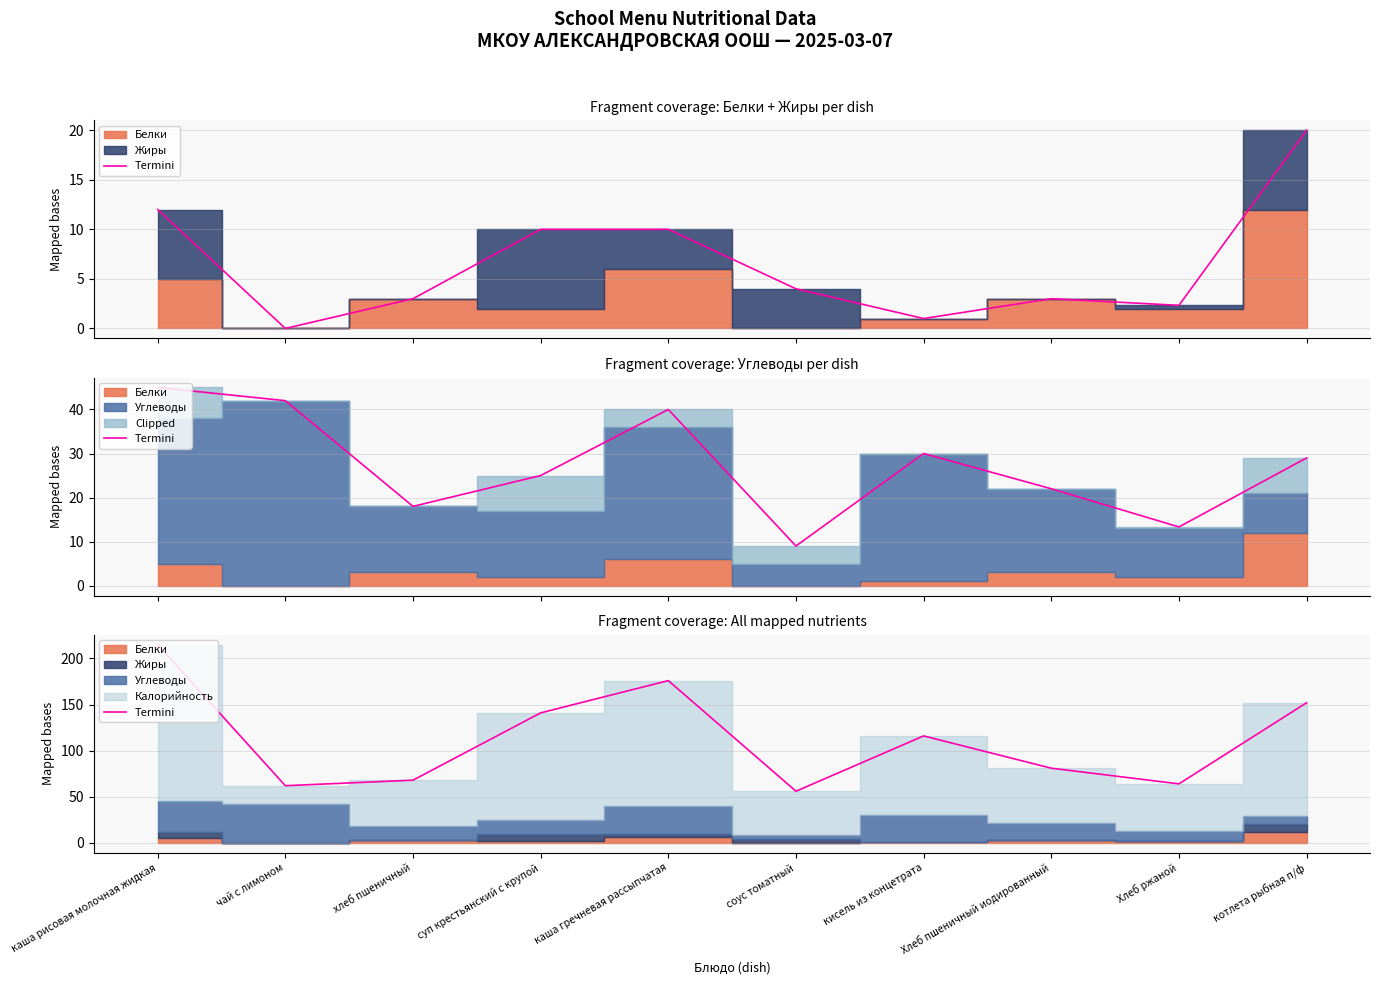

At which category does the data reach its first local peak?

каша гречневая рассыпчатая